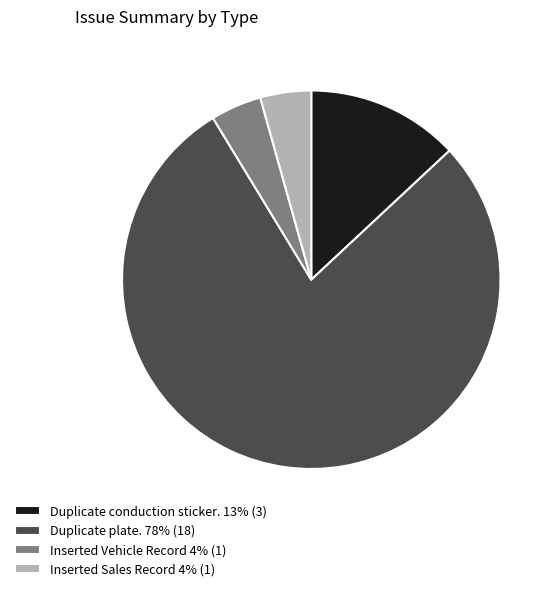

True or false: Inserted Sales Record 4% (1) accounts for 14% of the total.

False